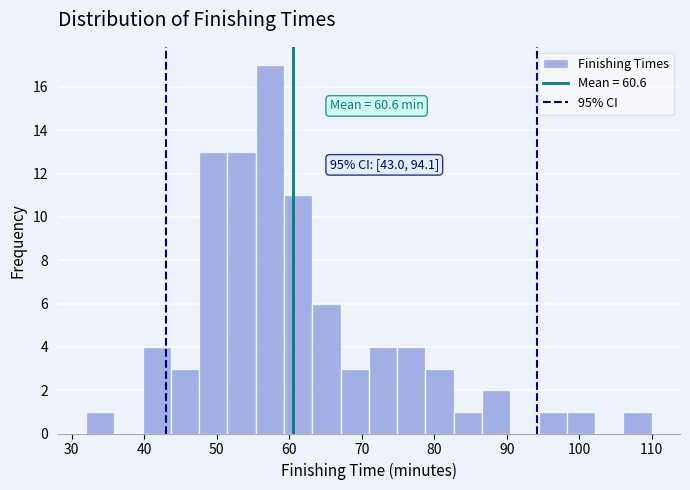

Around what value on the x-axis is the tallest bar? Give the approximate position of its centre, as read against the axis.

57